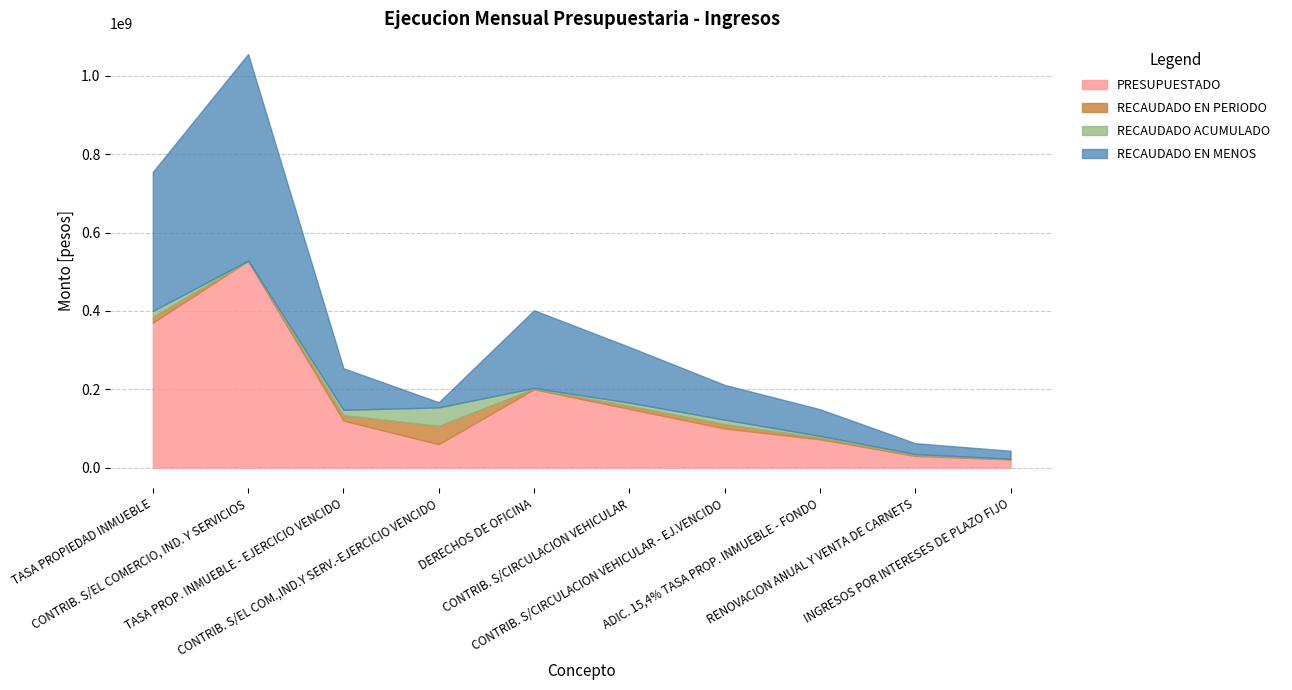

What position from the left is ADIC. 15,4% TASA PROP. INMUEBLE - FONDO?

8